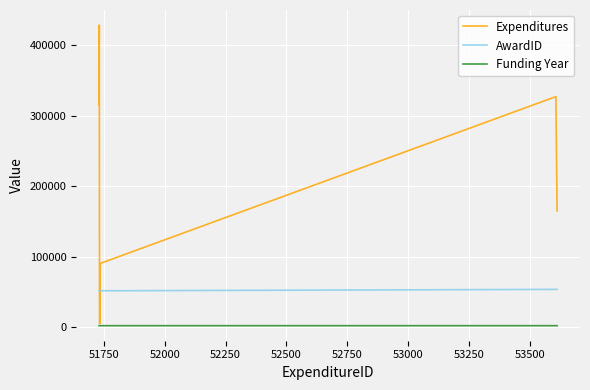

Which series has the largest total across all categories?

Expenditures